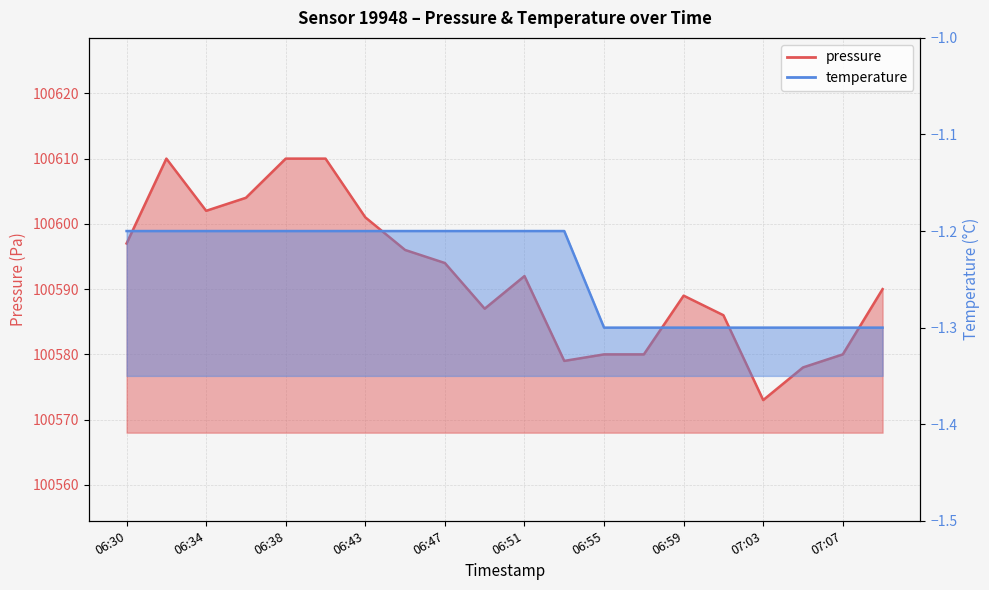

What is the difference between the temperature values at 06:49 and 07:01?

0.1